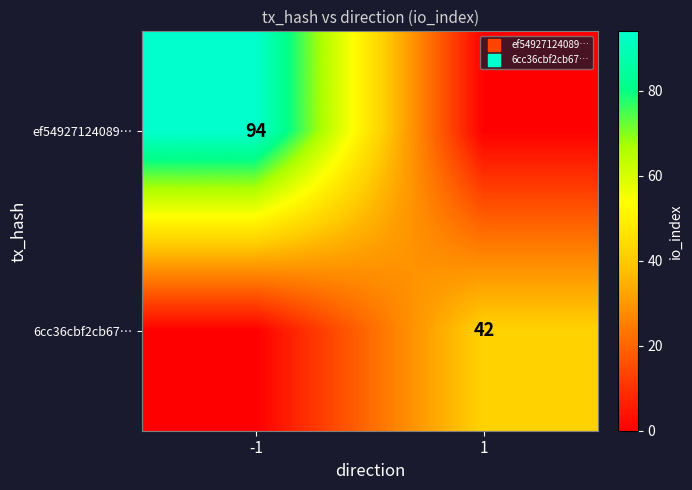

At which category does the chart reach its peak across all series?

-1